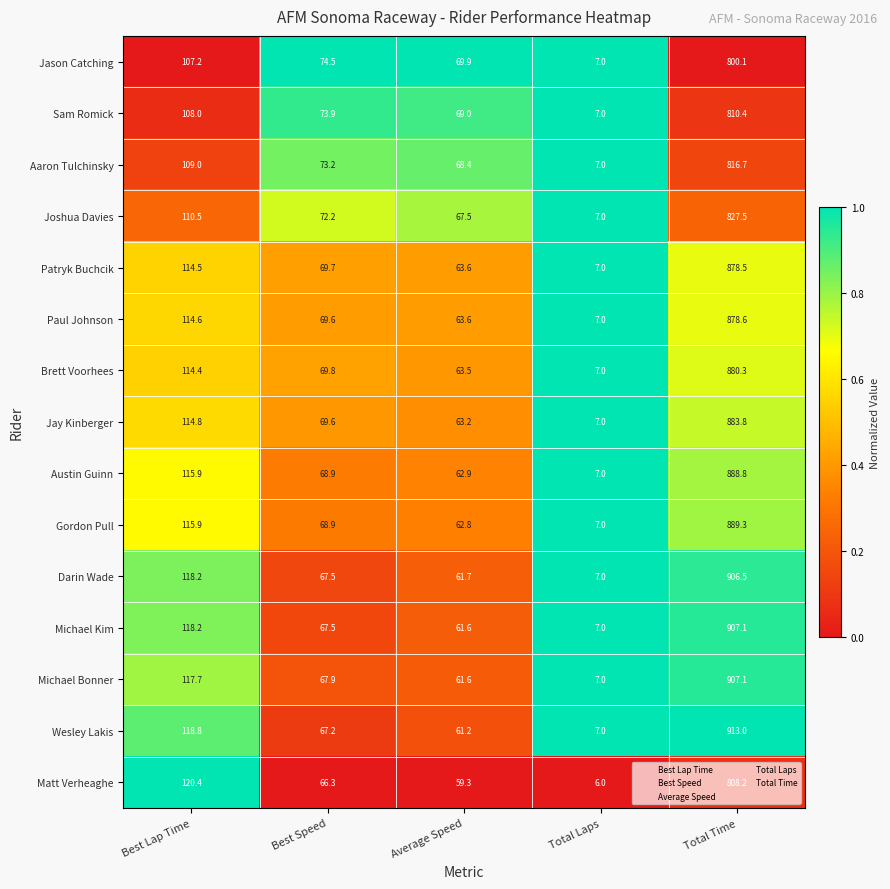

True or false: Wesley Lakis has a value of 67.2 at Best Speed.

True